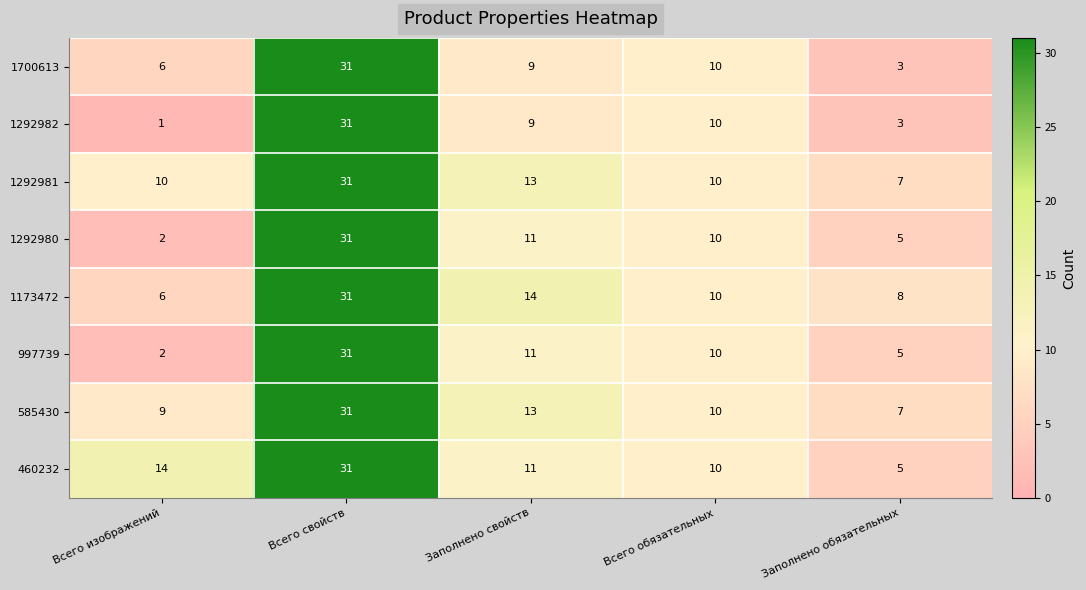

Rank the categories by 1700613 value from lowest to highest.

Заполнено обязательных, Всего изображений, Заполнено свойств, Всего обязательных, Всего свойств